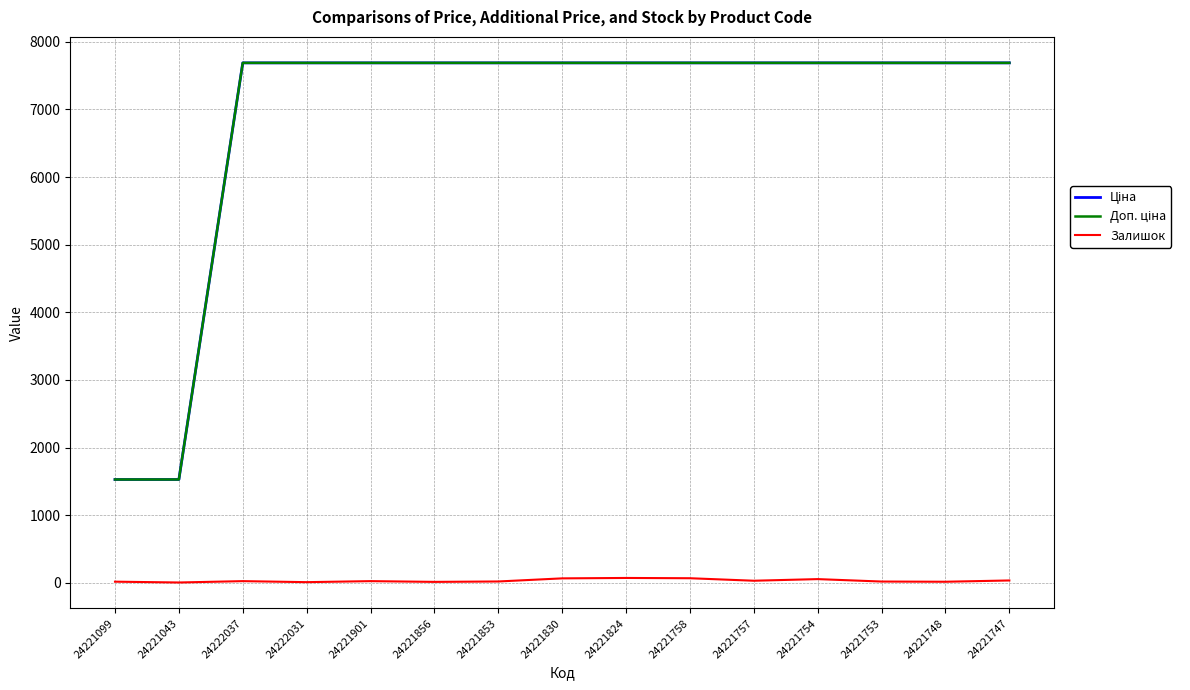

What is the greatest value displayed?

7688.0